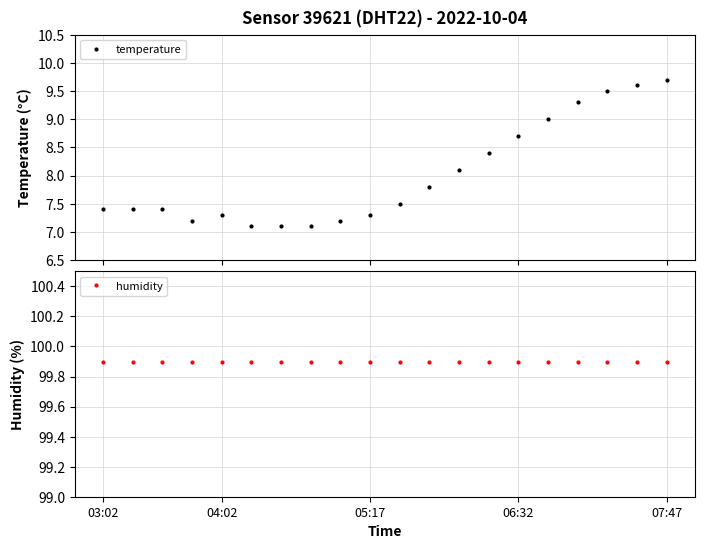

True or false: temperature has more than 0 points higher than both neighbors.

True